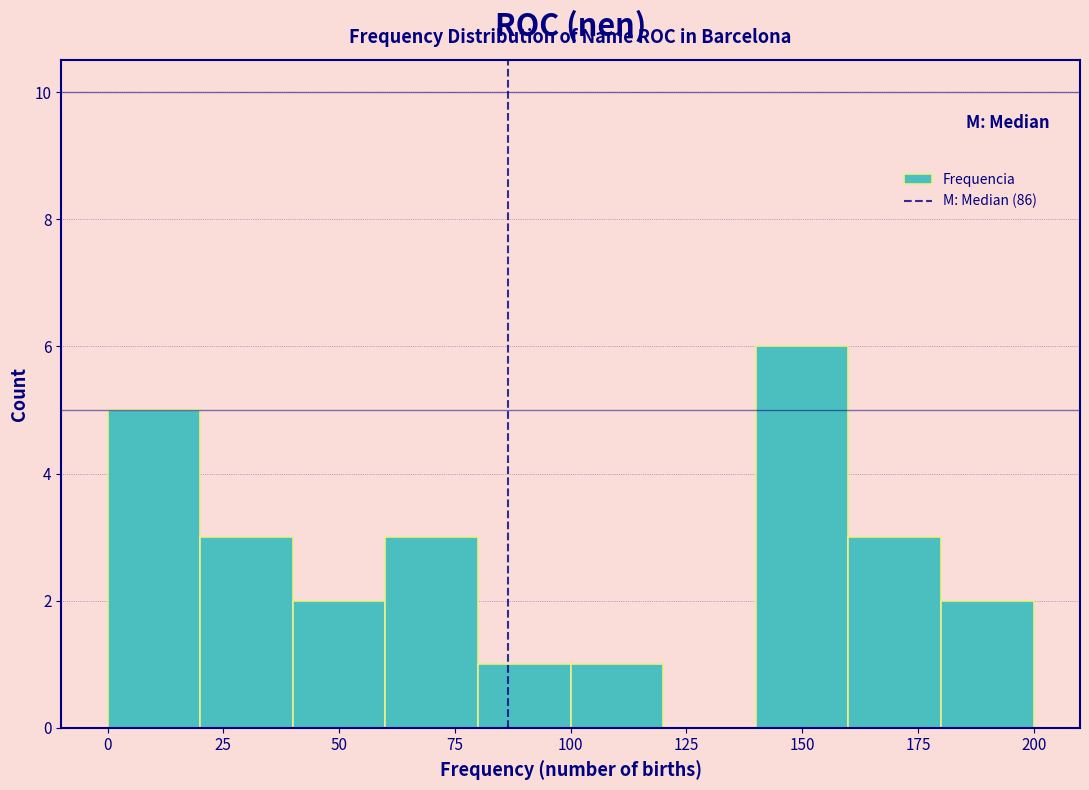

Reading left to right, list every bar in this chart as the range it spans on the x-axis followed by its height. The values are not printed on the chart, so give them approximately, as read against the axis.

0 to 20: 5
20 to 40: 3
40 to 60: 2
60 to 80: 3
80 to 100: 1
100 to 120: 1
120 to 140: 0
140 to 160: 6
160 to 180: 3
180 to 200: 2